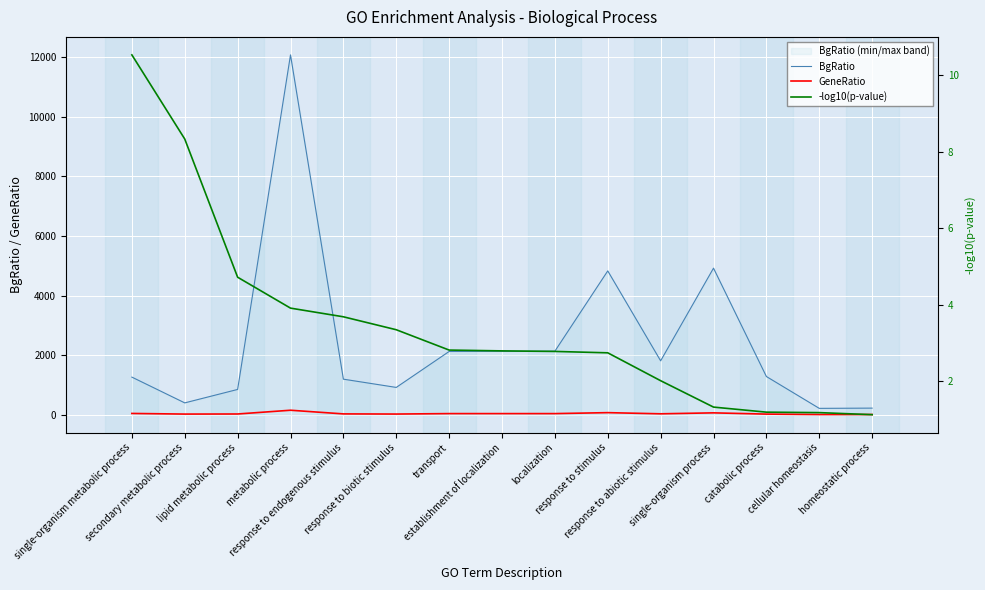

Reading left to right, what are all the values shown in this chart?

BgRatio: 1261.0	396.0	847.0	12079.0	1192.0	915.0	2122.0	2128.0	2132.0	4827.0	1808.0	4919.0	1281.0	212.0	220.0
GeneRatio: 41.0	20.0	23.0	149.0	26.0	21.0	36.0	36.0	36.0	68.0	29.0	61.0	19.0	5.0	5.0
-log10(p-value): 10.5	8.3	4.7	3.9	3.7	3.3	2.8	2.8	2.8	2.7	2.0	1.3	1.2	1.2	1.1